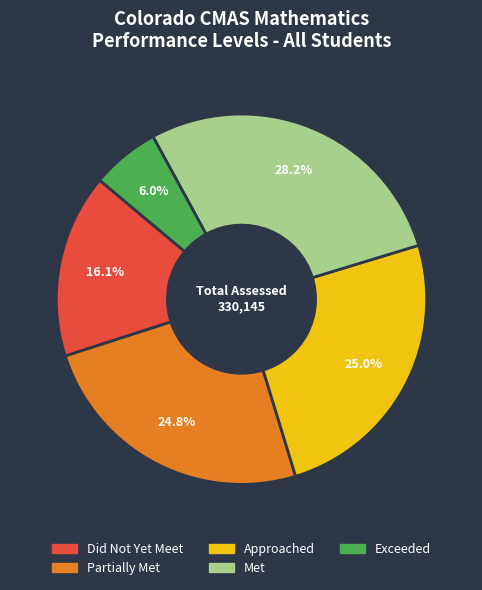

What is the largest slice in the pie chart?

Met